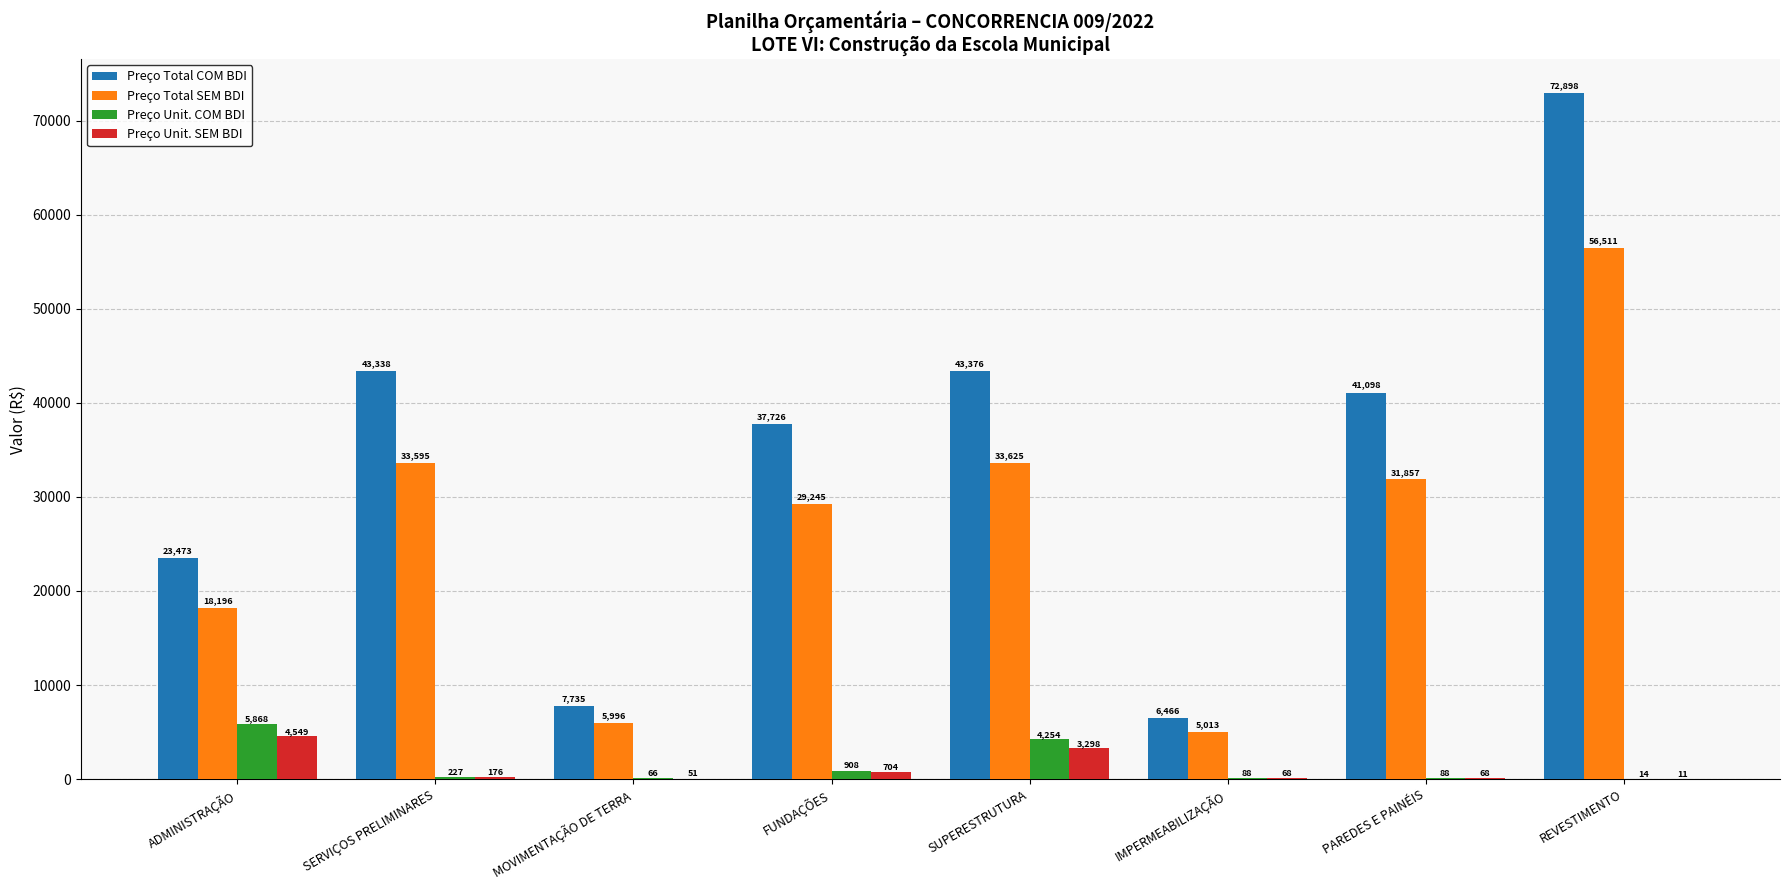

Where is Preço Unit. COM BDI nearest to the value 2941?

SUPERESTRUTURA